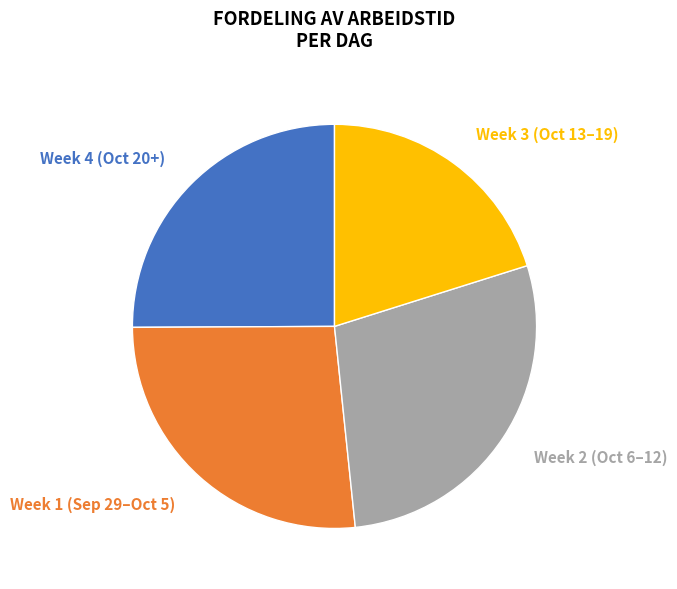

To the nearest percent, what is the difference between the largest and smallest slice percentages?

8%